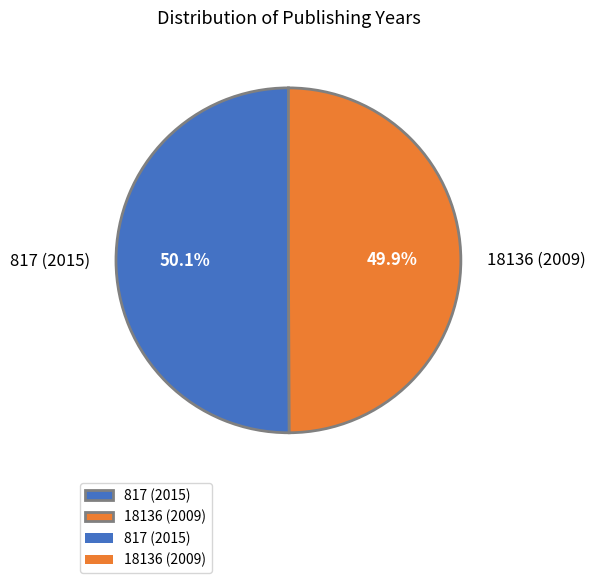

To the nearest percent, what is the combined percentage of 817 (2015) and 18136 (2009)?

100%